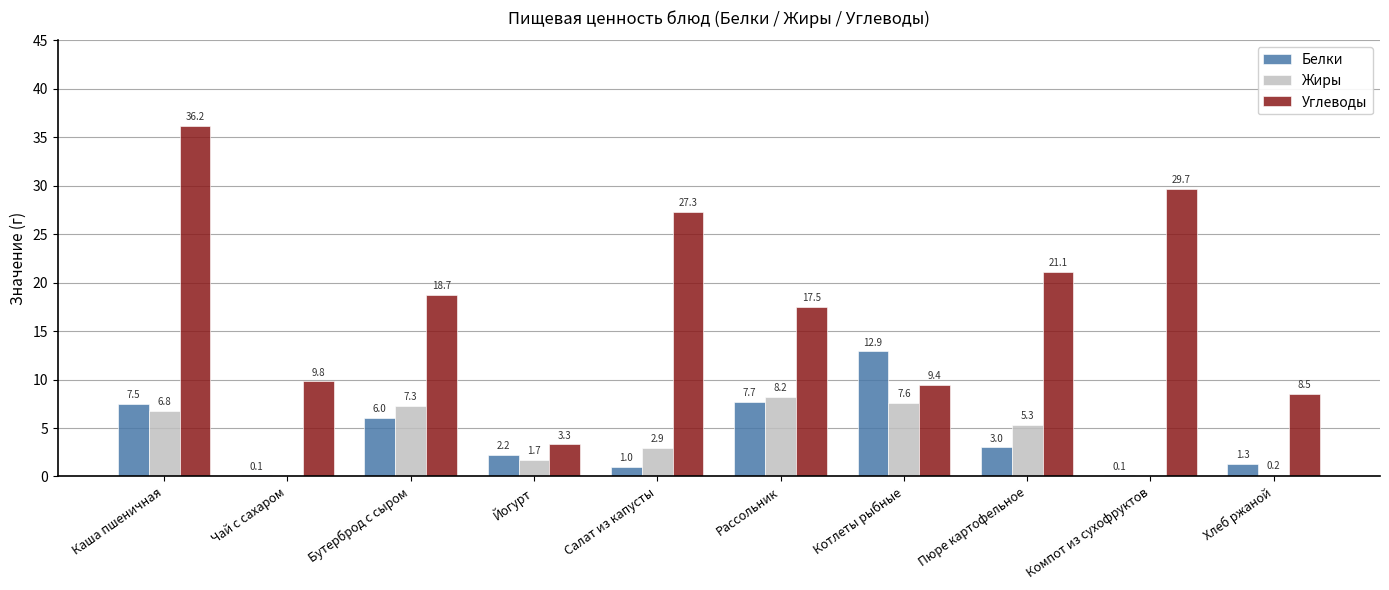

Are the bars grouped side by side (vs. stacked)?

Yes